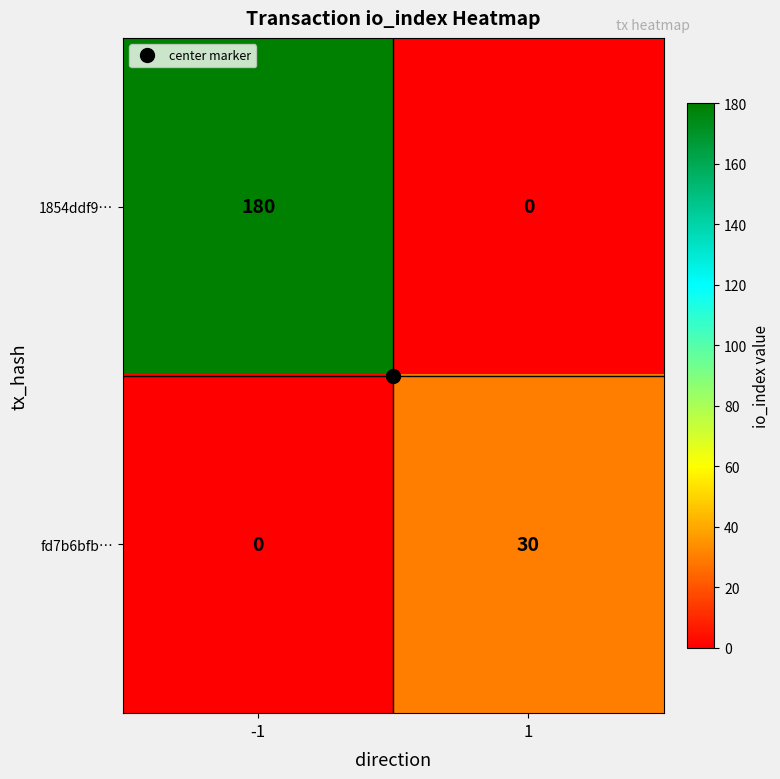

Count the number of categories in the chart.

2